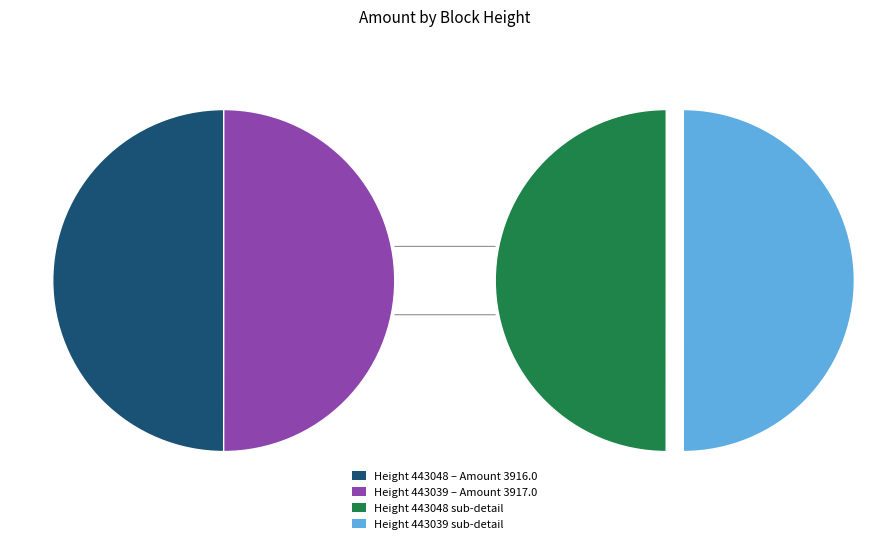

Which has a higher value, 443048 or 443039?

443039